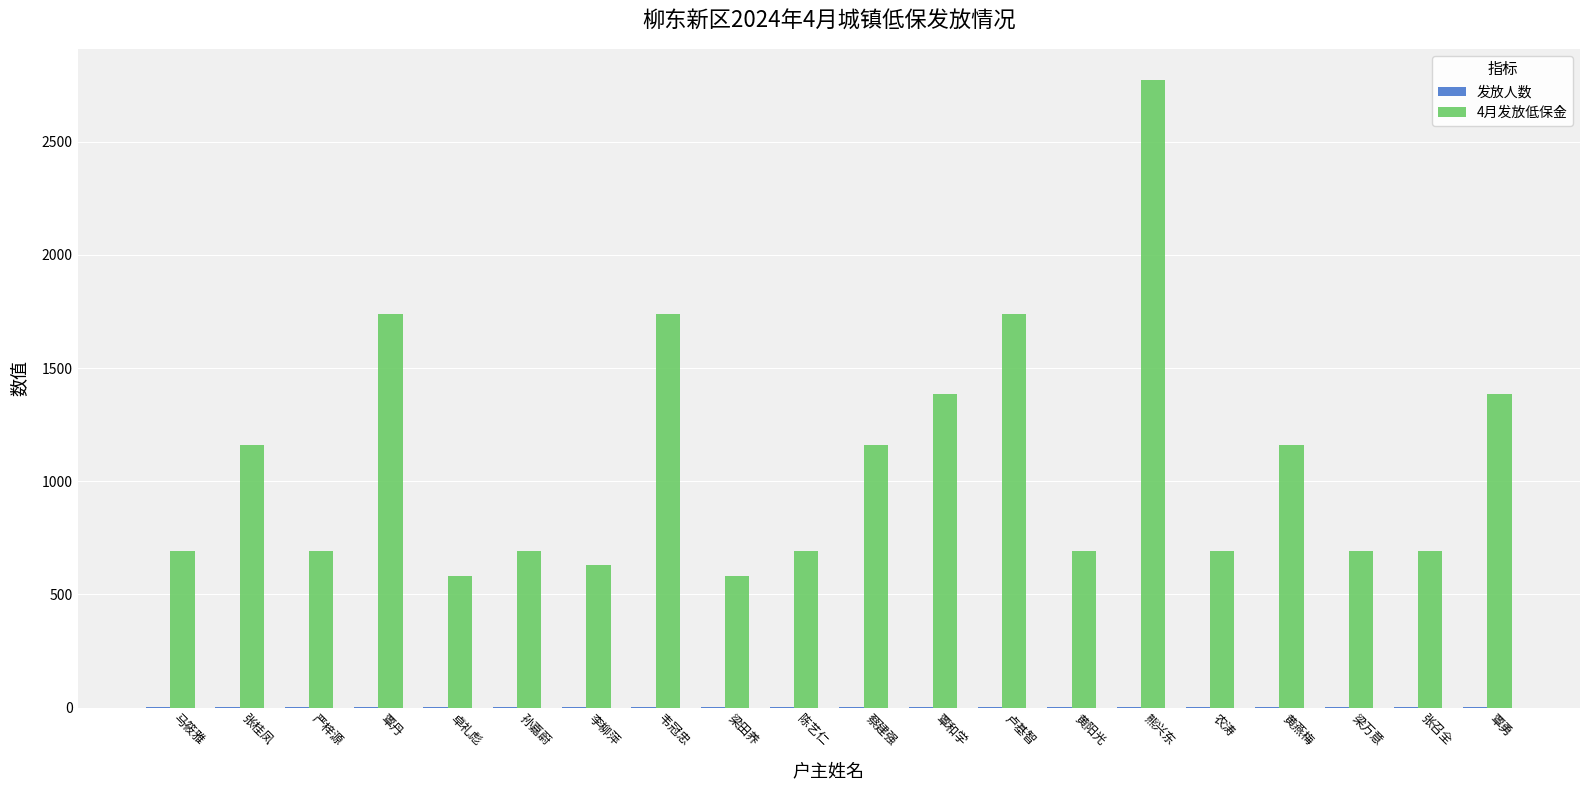

What is the spread (max minus min) of values at 黄燕梅?

1158